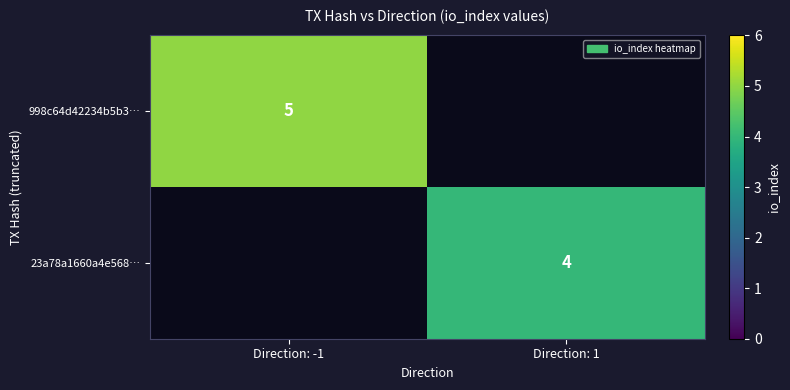

The 998c64d42234b5b3… series shows 8 at Direction: -1. True or false?

False